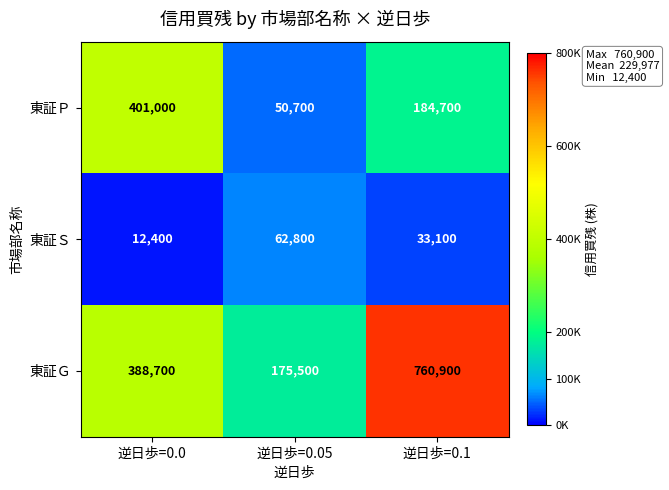

The 東証Ｐ series shows 32542 at 逆日歩=0.05. True or false?

False